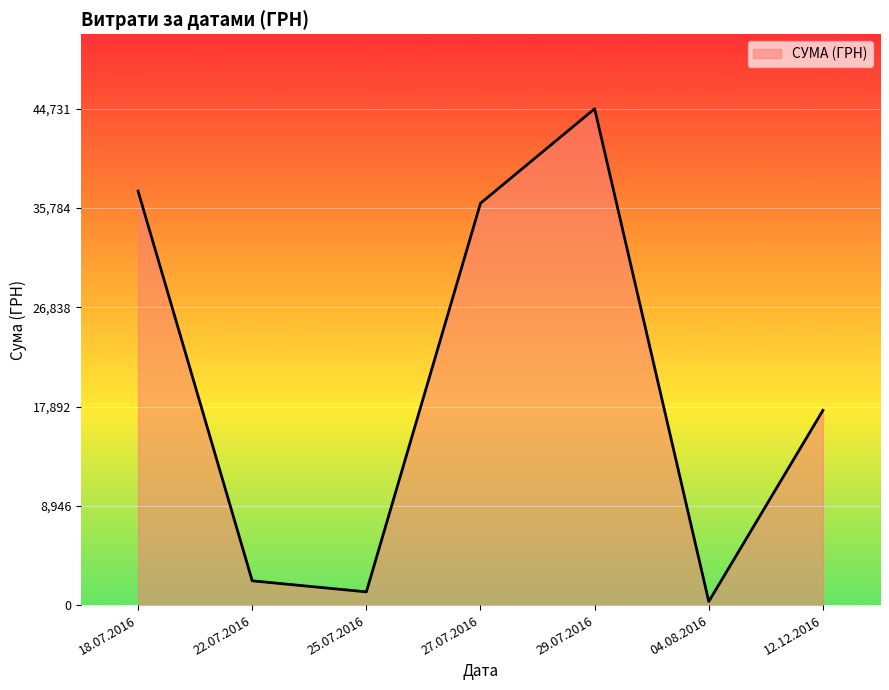

Rank the categories by value from highest to lowest.

29.07.2016, 18.07.2016, 27.07.2016, 12.12.2016, 22.07.2016, 25.07.2016, 04.08.2016